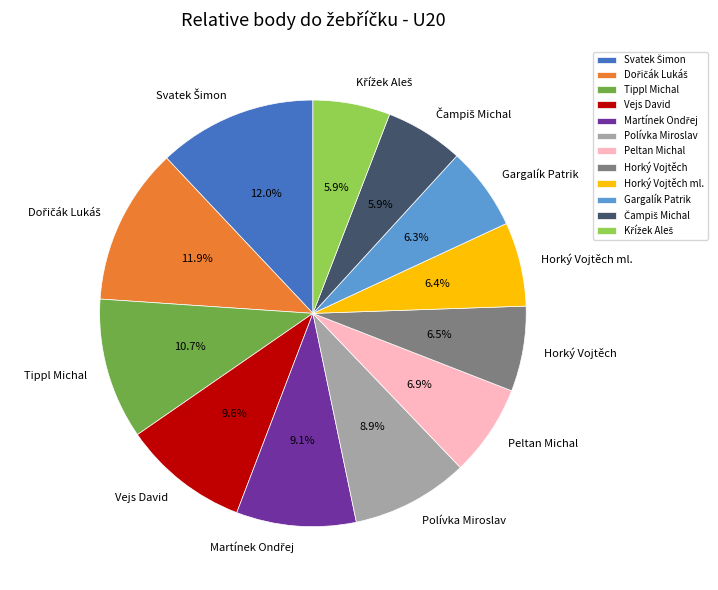

Is there a majority slice in this chart?

No